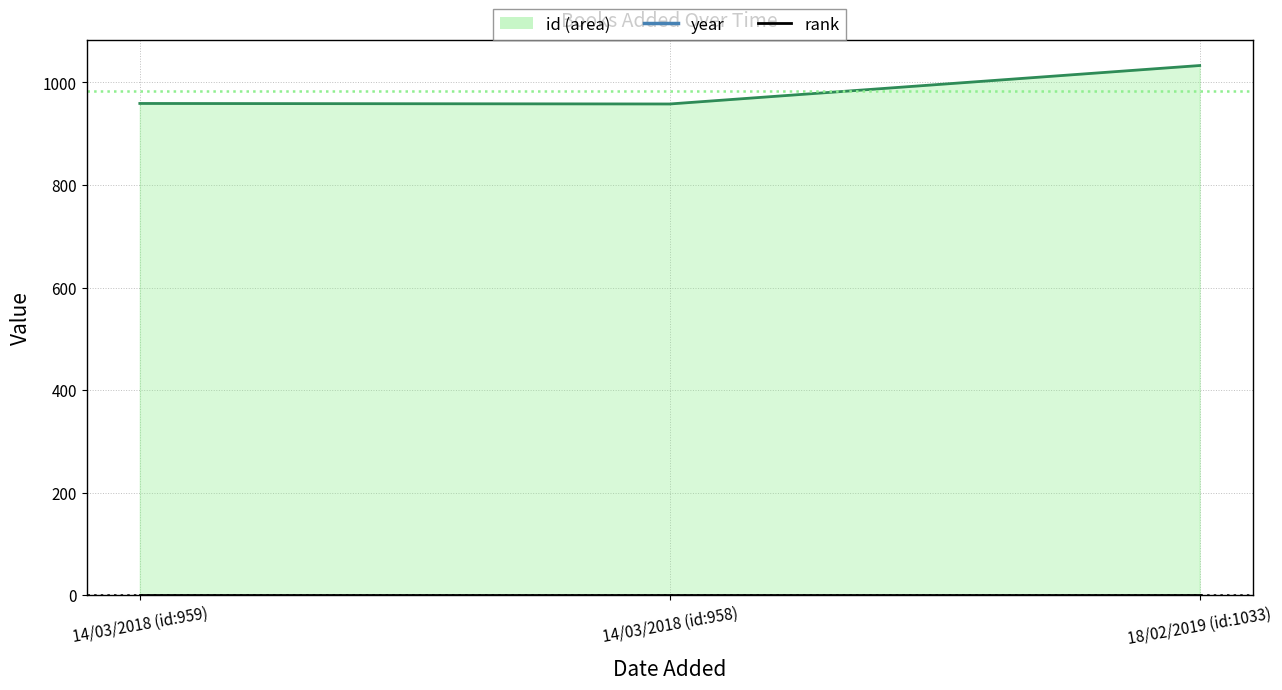

What is the smallest value displayed?

1